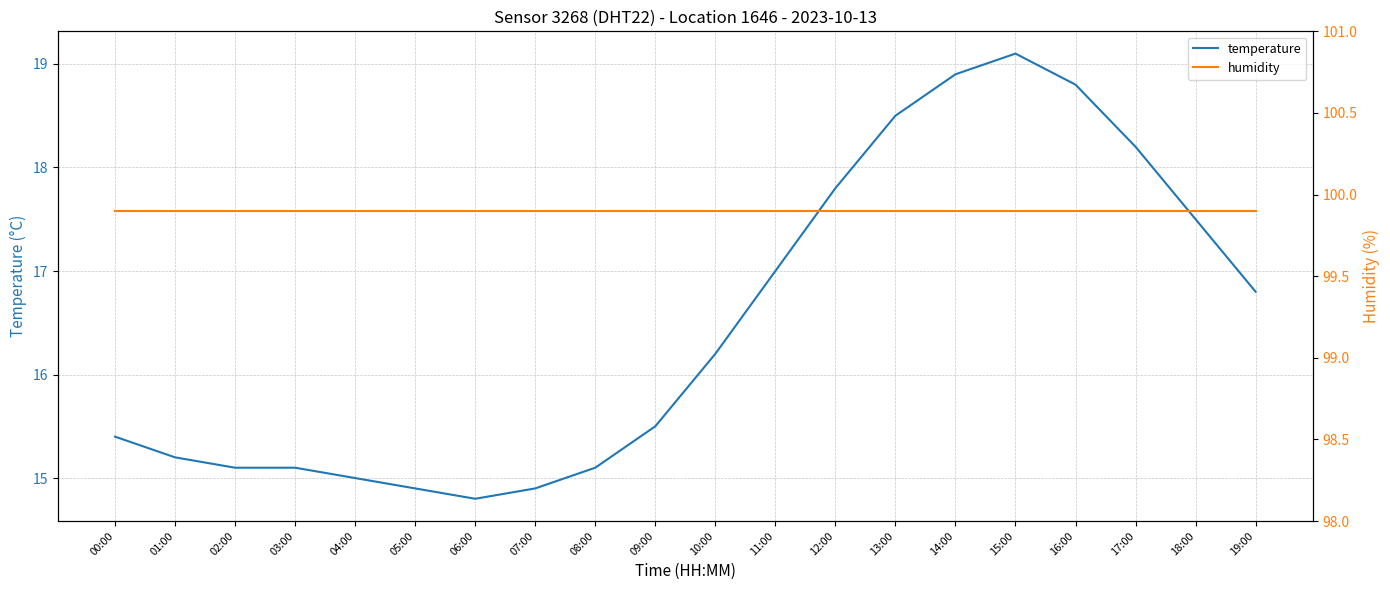

Reading right to left, extract all data points from this chart.

temperature: 16.8	17.5	18.2	18.8	19.1	18.9	18.5	17.8	17.0	16.2	15.5	15.1	14.9	14.8	14.9	15.0	15.1	15.1	15.2	15.4
humidity: 99.9	99.9	99.9	99.9	99.9	99.9	99.9	99.9	99.9	99.9	99.9	99.9	99.9	99.9	99.9	99.9	99.9	99.9	99.9	99.9